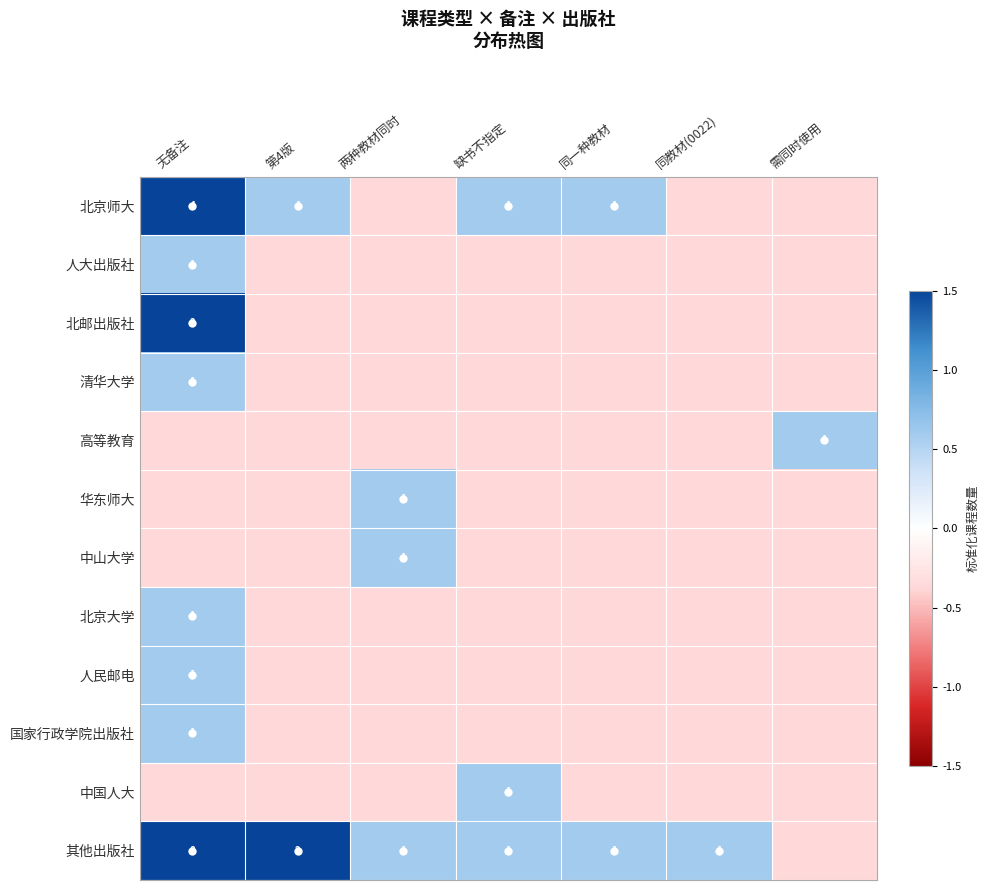

List the series in order of their peak value, lowest first.

人大出版社, 清华大学, 高等教育, 华东师大, 中山大学, 北京大学, 人民邮电, 国家行政学院出版社, 中国人大, 北京师大, 北邮出版社, 其他出版社